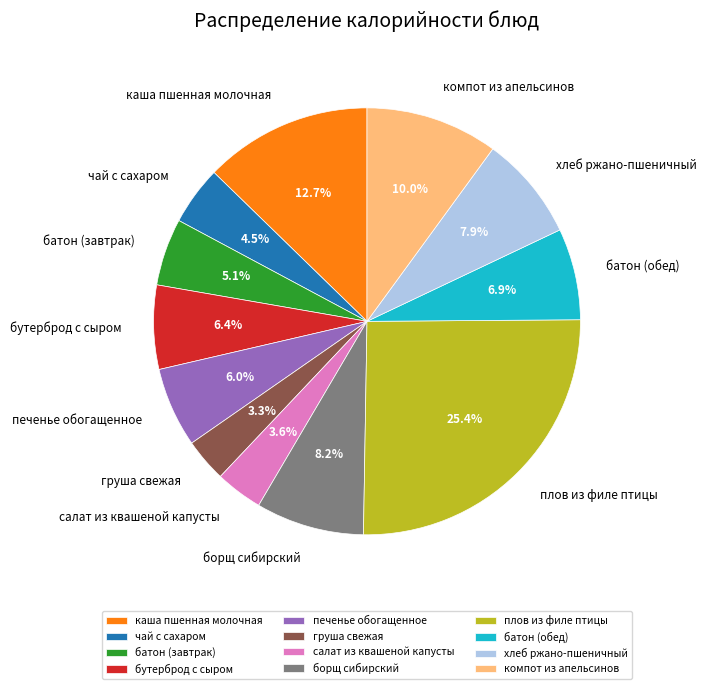

How many slices are in this pie chart?

12